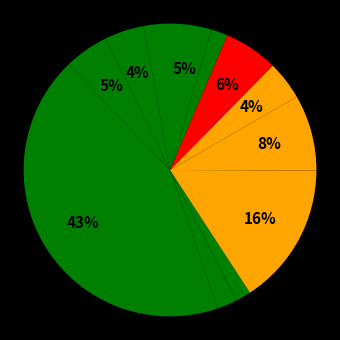

Which slice is the largest?

A0A0R6PHW2